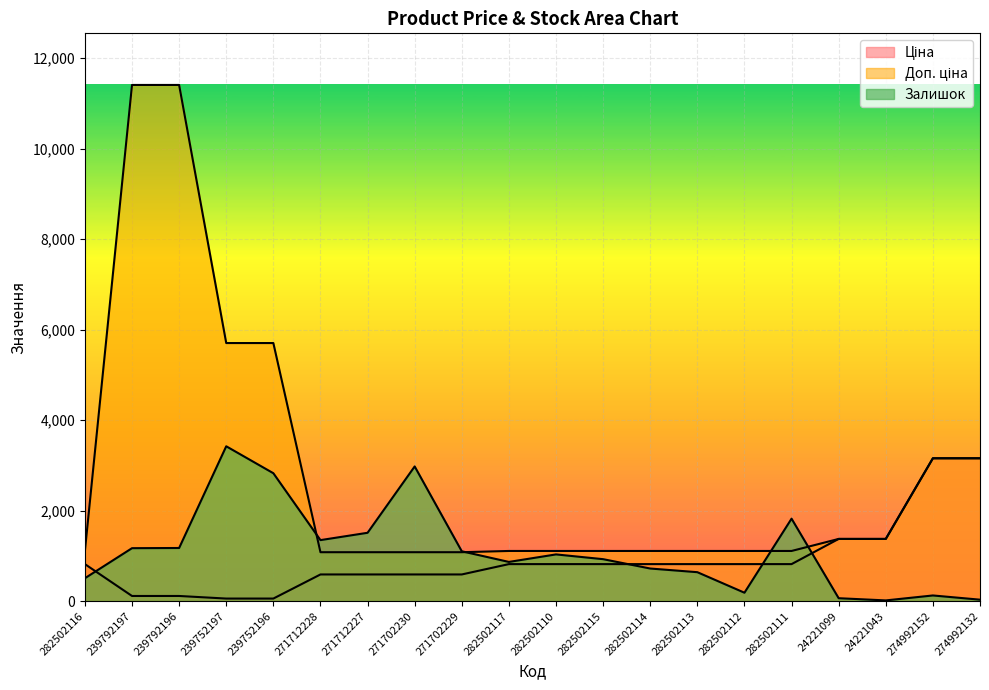

Between which two adjacent categories do Залишок and Ціна first intersect?

282502116 and 239792197